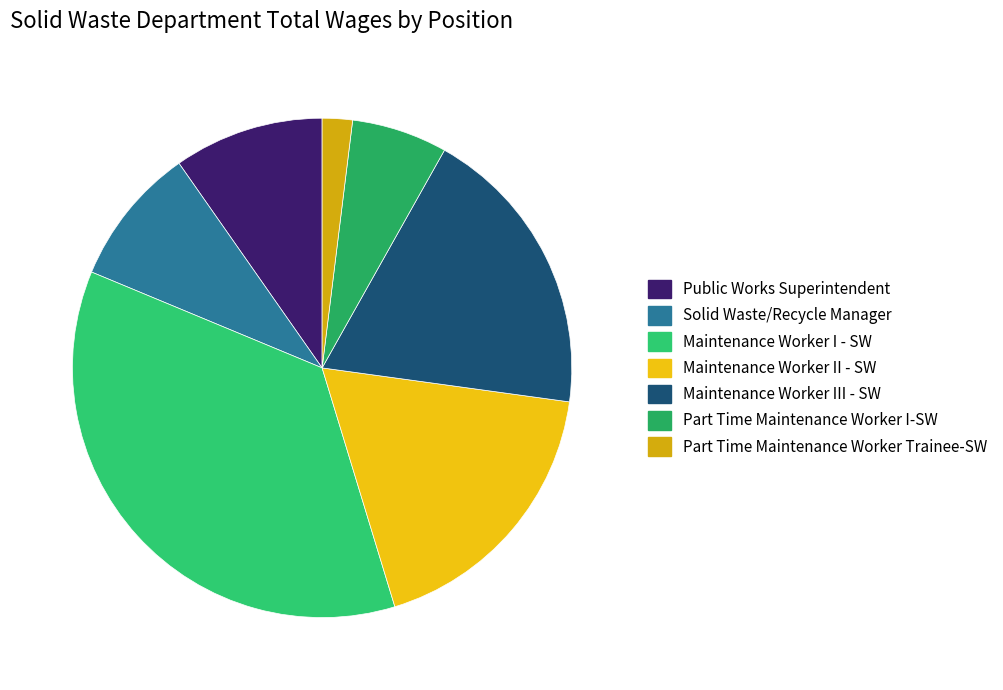

How many segments does this pie chart have?

7